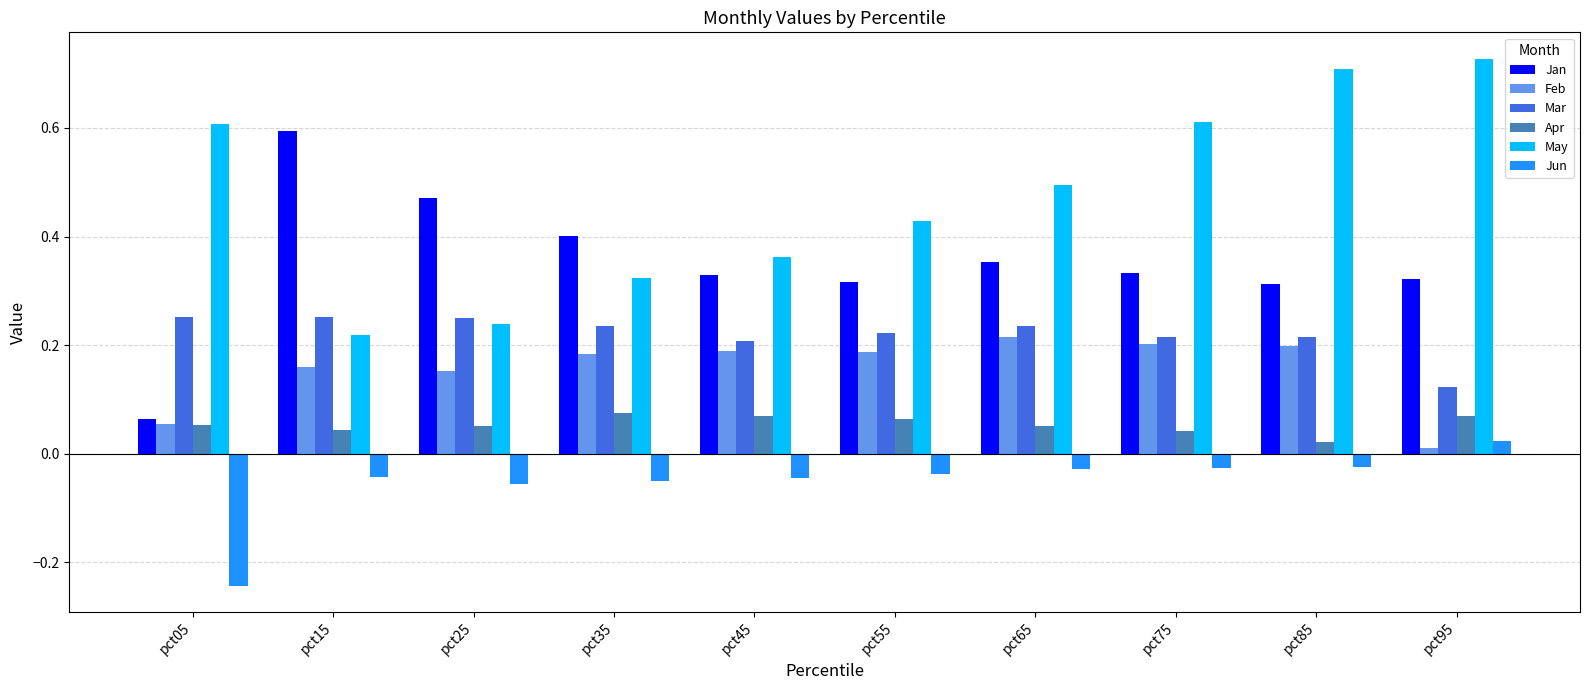

Which label corresponds to the smallest value in the chart?

pct05